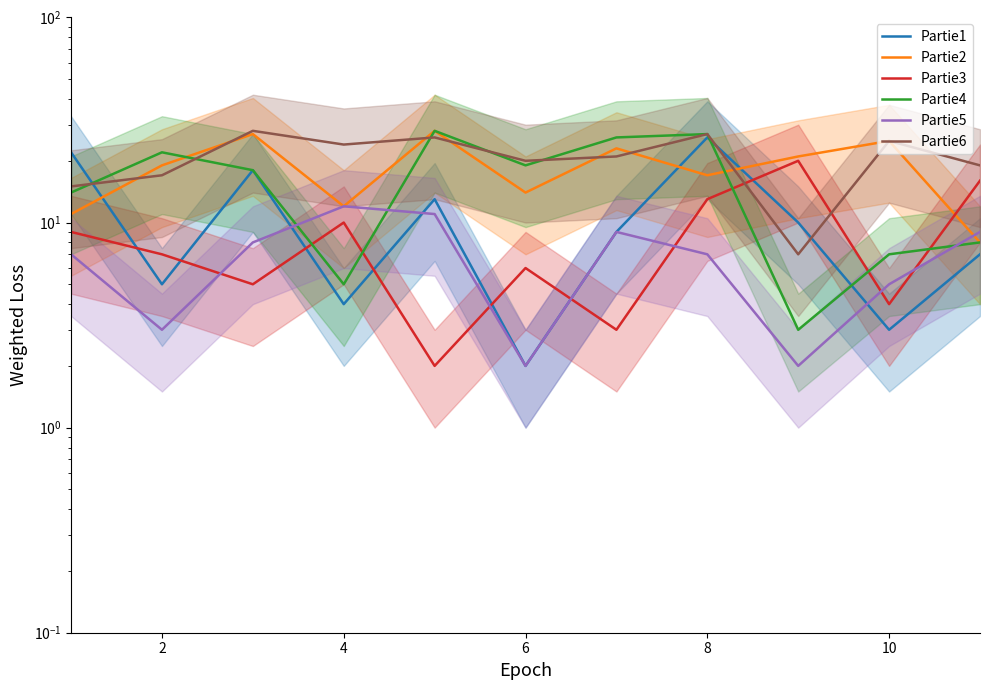

Rank the series by their maximum value, from lowest to highest.

Partie5, Partie3, Partie1, Partie2, Partie4, Partie6